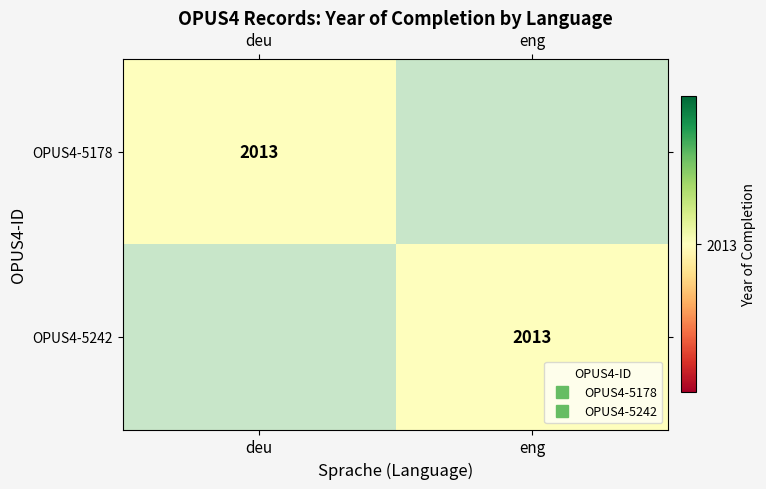

Is it true that OPUS4-5178 equals -1271 at eng?

False